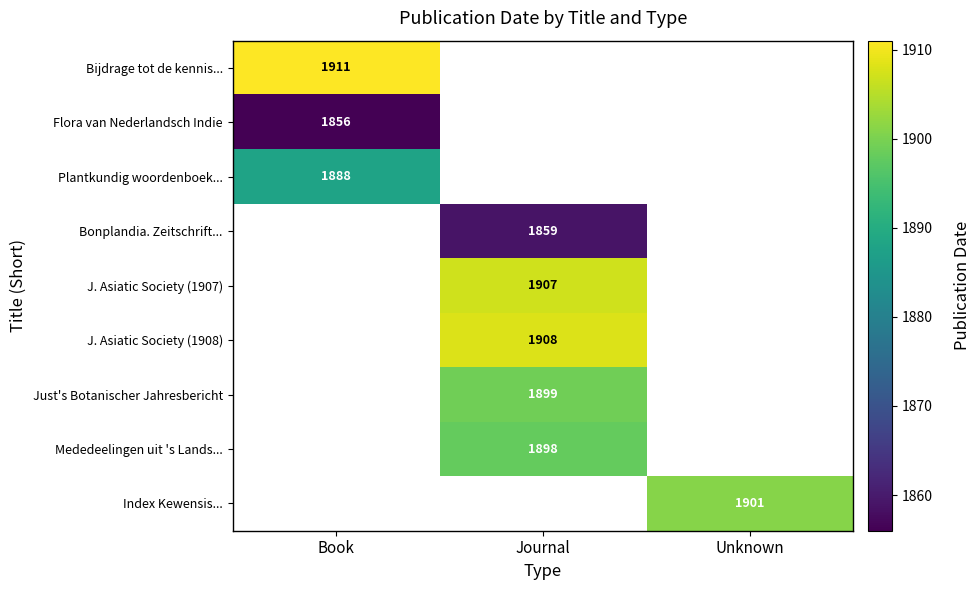

True or false: Bijdrage tot de kennis... has a value of 3251.9 at Book.

False